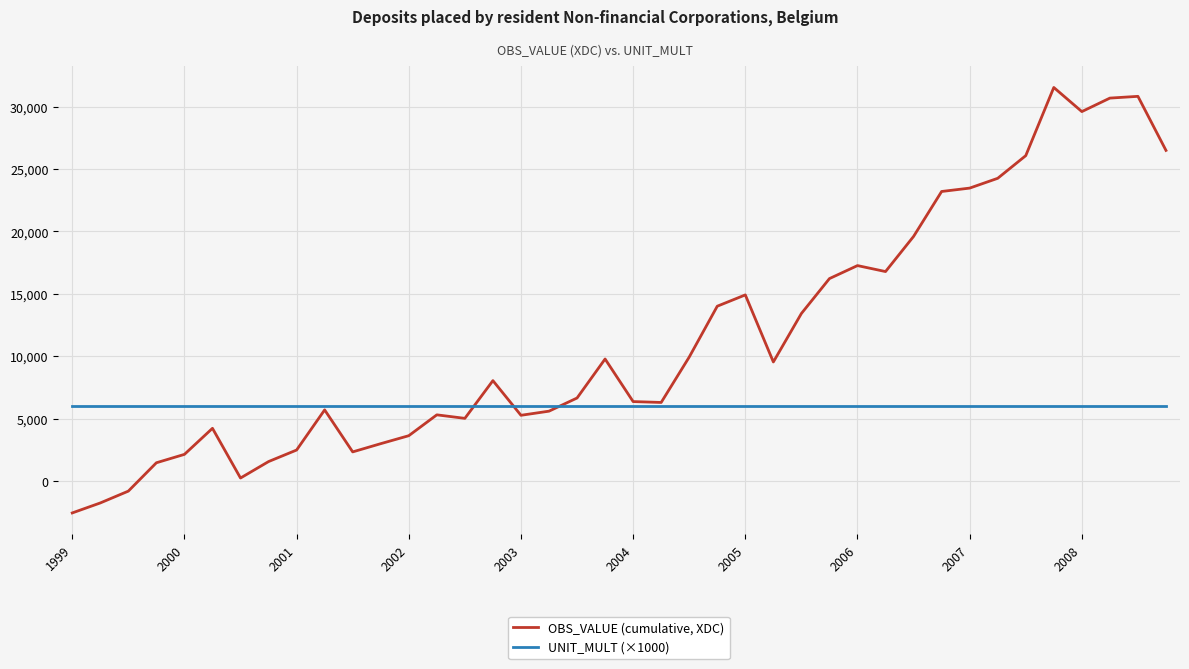

How many series are shown in this chart?

2